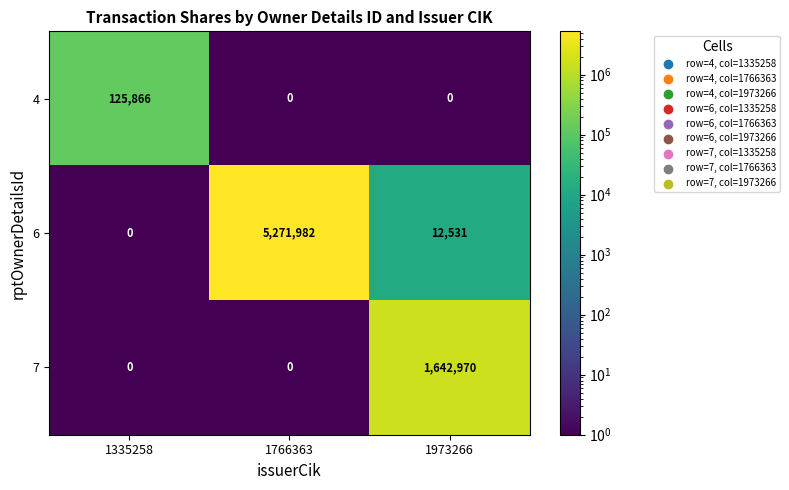

What is the average value of the 4 series?

41955